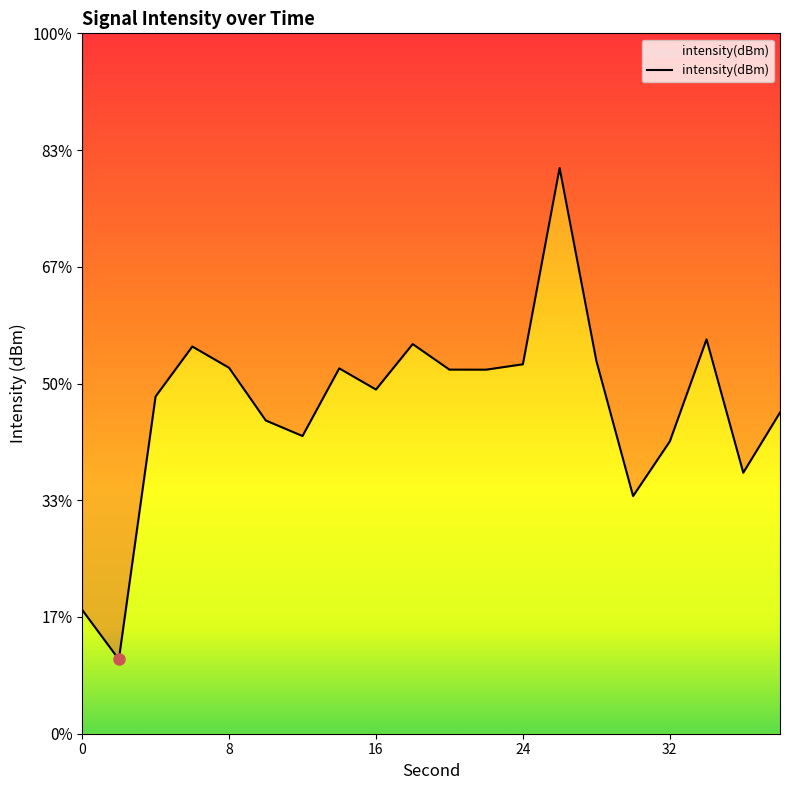

How many distinct data groups are displayed?

1